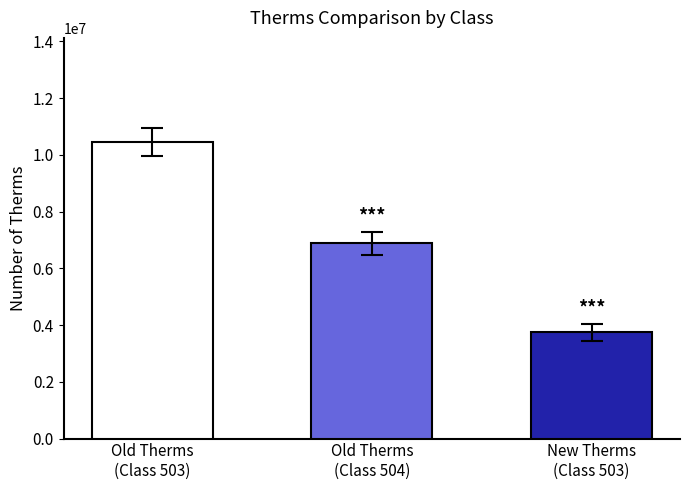

What is the value of the 1st bar from the left?

10459128